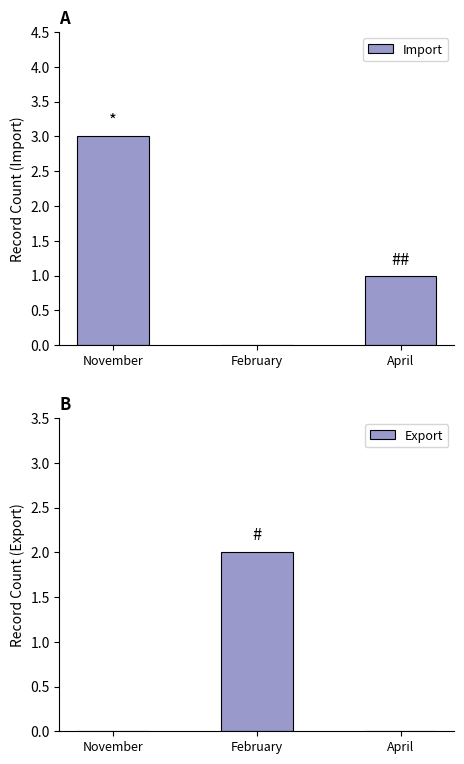

At how many categories does at least one series exceed 0?

3